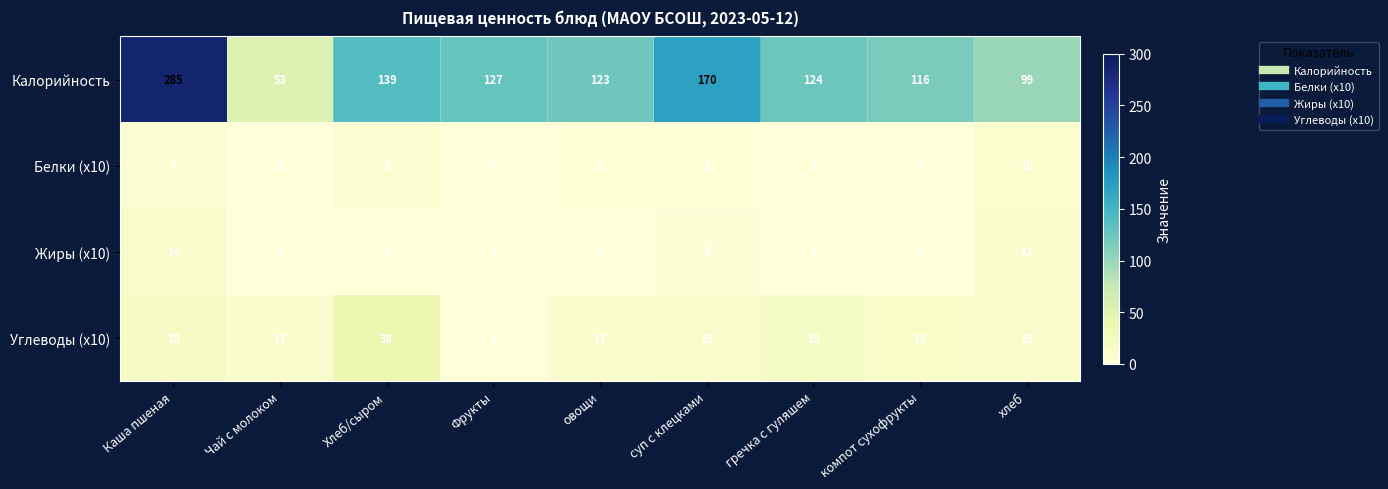

What is the difference between the second highest and minimum values in the Белки (x10) series?

8